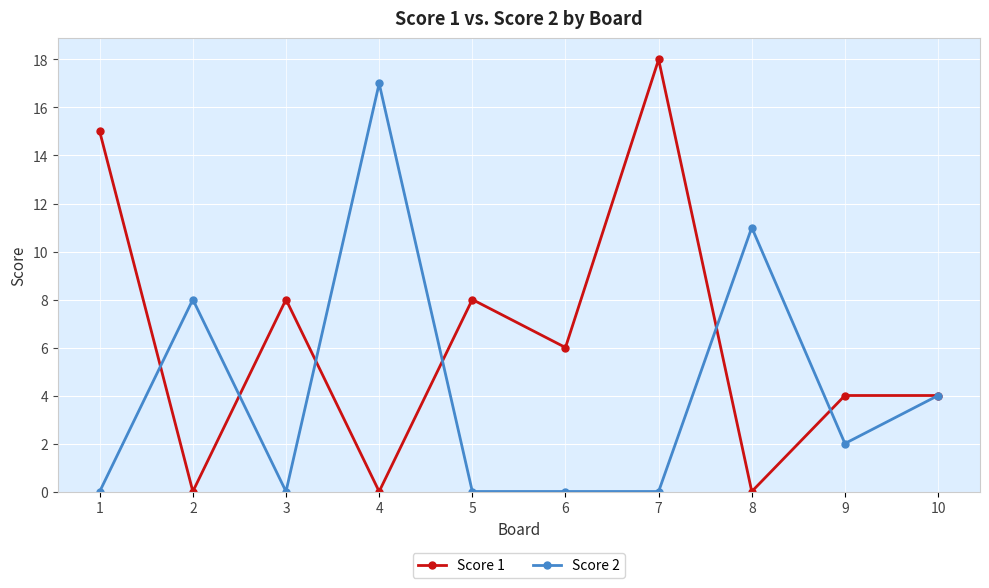

What is the average value of the Score 2 series?

4